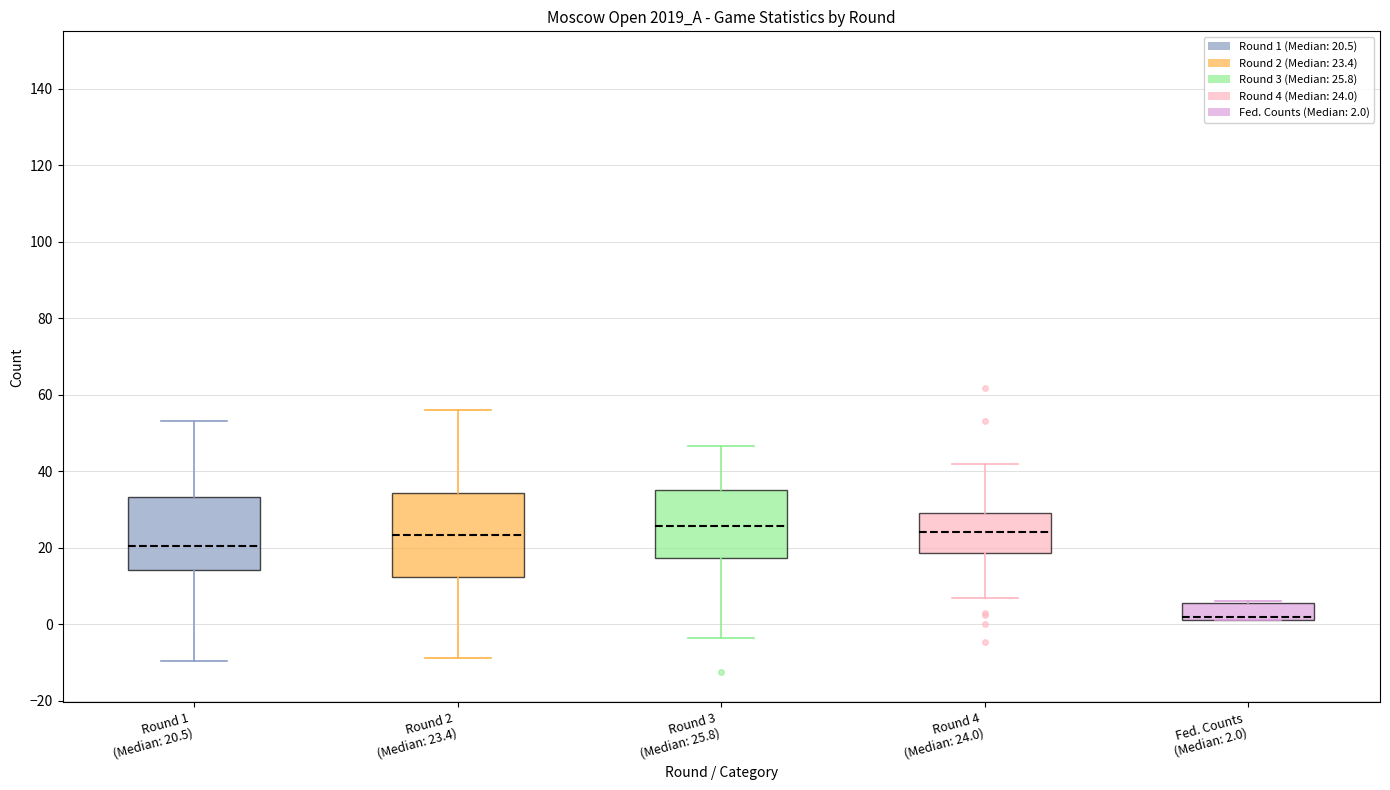

Reading left to right, read every box against the y-axis: the position of its median line, the range the box covers, and the ends of its whiskers. The values are not printed on the chart, so give them approximately, as read against the axis.

Round 1 (Median: 20.5): median 20, box 14 to 34, whiskers -10 to 54
Round 2 (Median: 23.4): median 24, box 12 to 34, whiskers -8 to 56
Round 3 (Median: 25.8): median 26, box 18 to 34, whiskers -4 to 46
Round 4 (Median: 24.0): median 24, box 18 to 30, whiskers 6 to 42
Fed. Counts (Median: 2.0): median 2 (just above the box's lower edge), box 2 to 6, whiskers 2 to 6